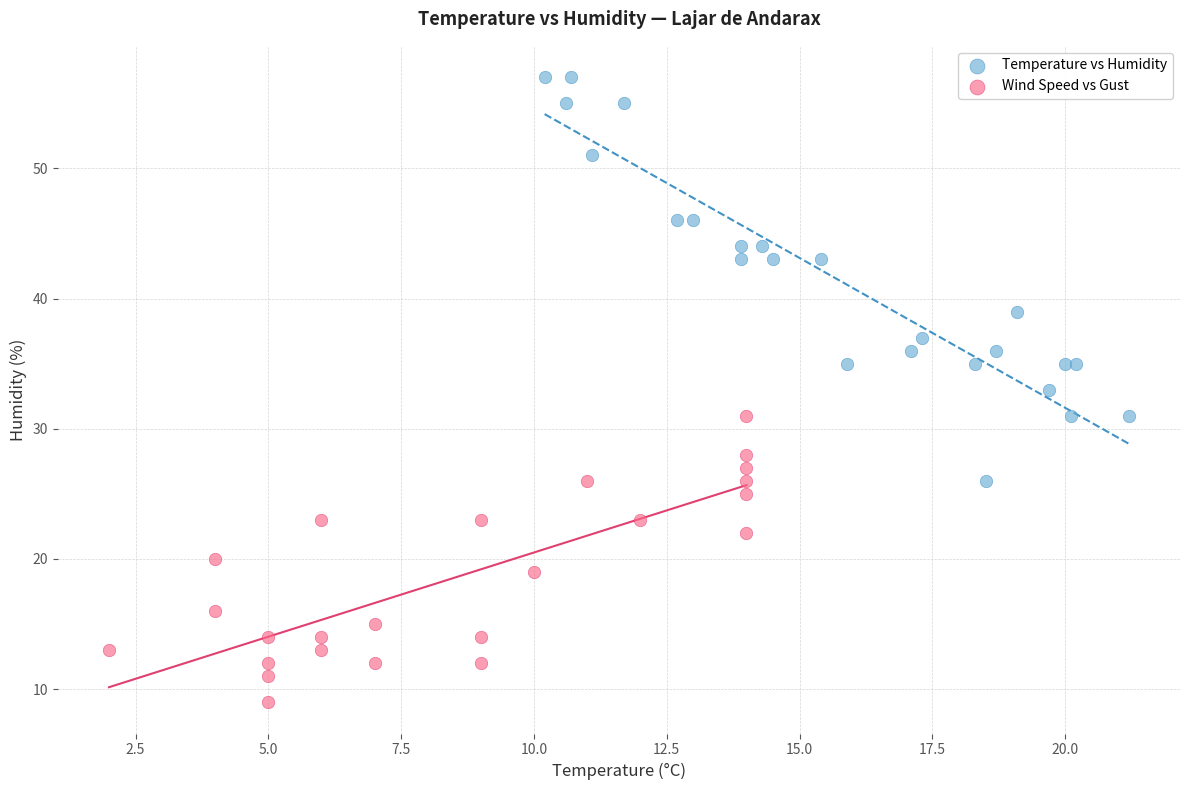

Which series contains the highest Y value?

Temperature vs Humidity